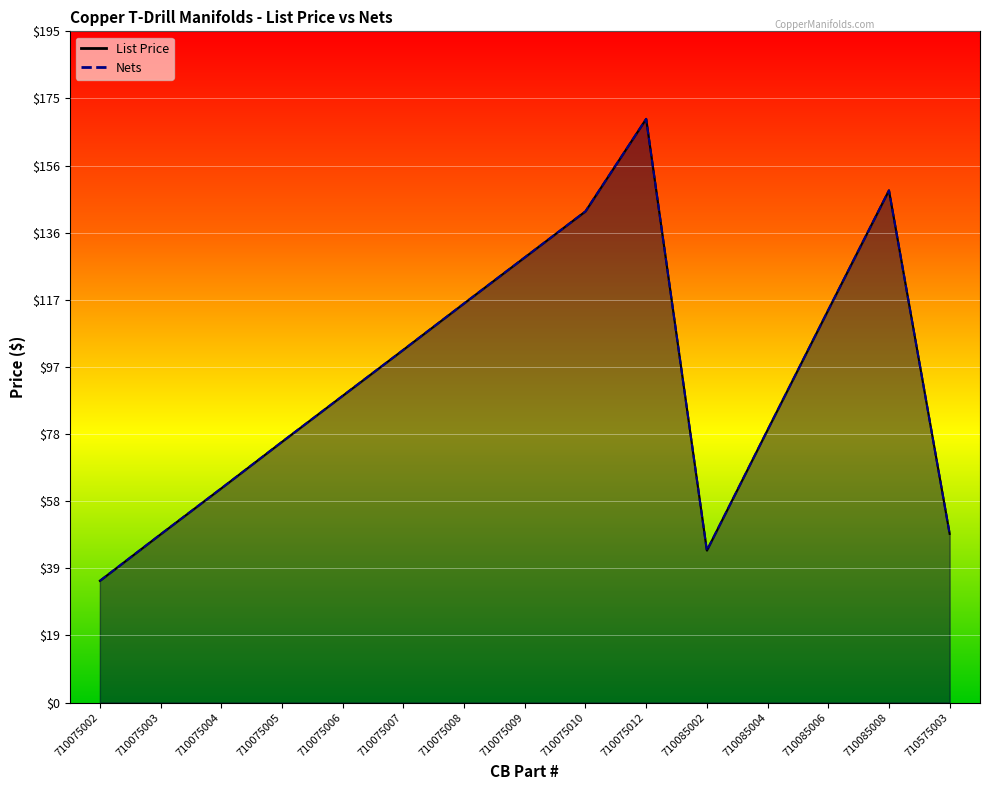

Is the value of List Price at 710075007 greater than the value of Nets at 710075003?

Yes